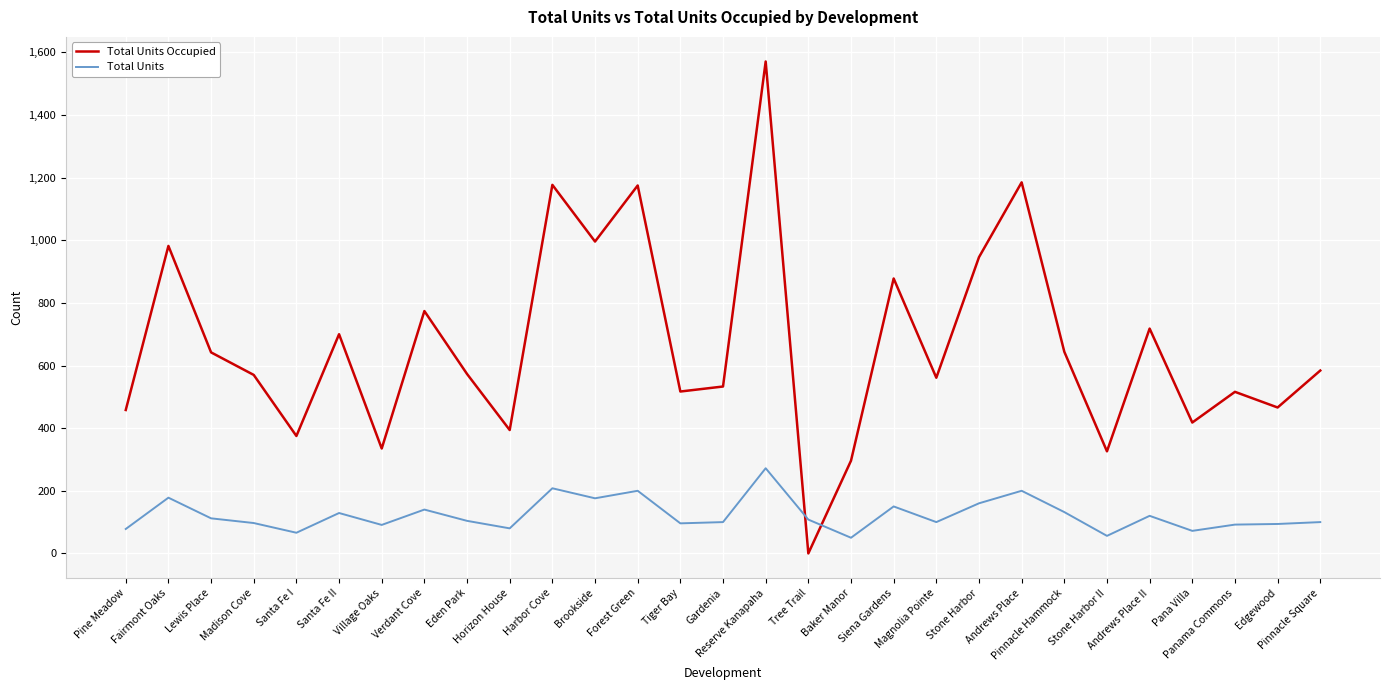

At which category is the sum across all series the highest?

Reserve Kanapaha